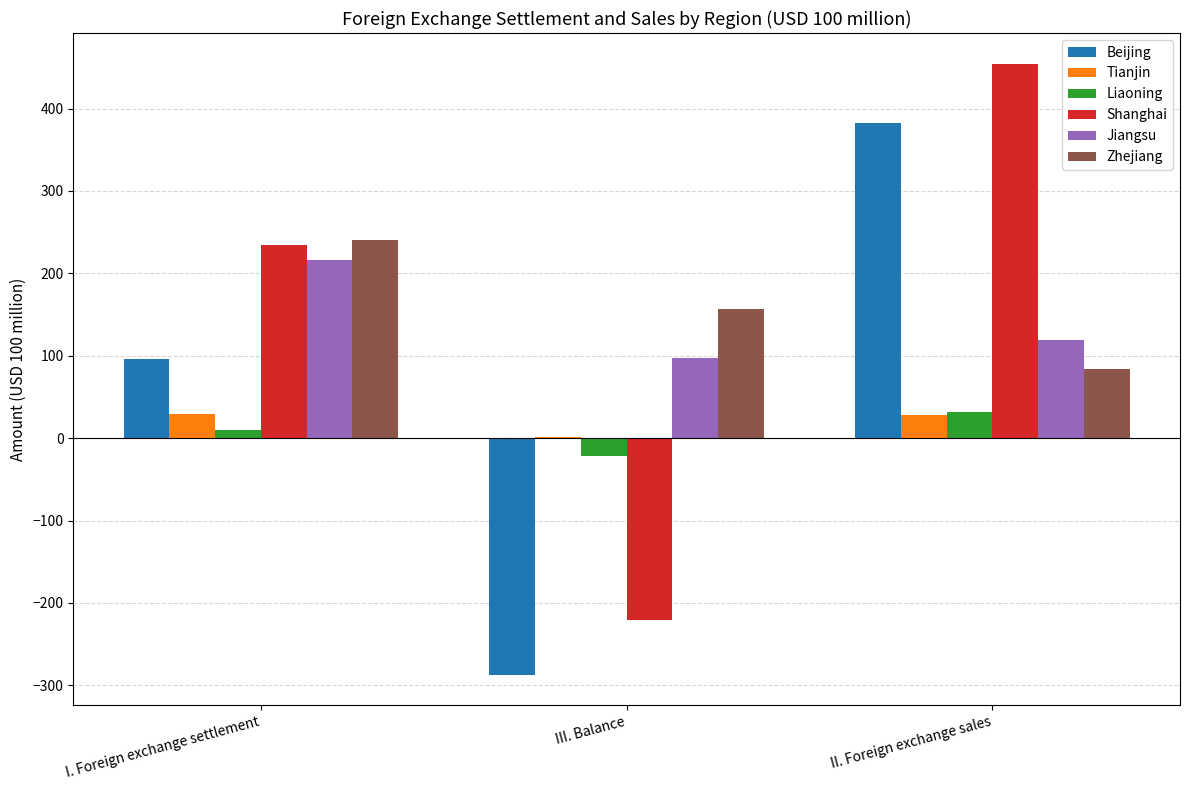

Is the value of Zhejiang at III. Balance greater than the value of Tianjin at II. Foreign exchange sales?

Yes